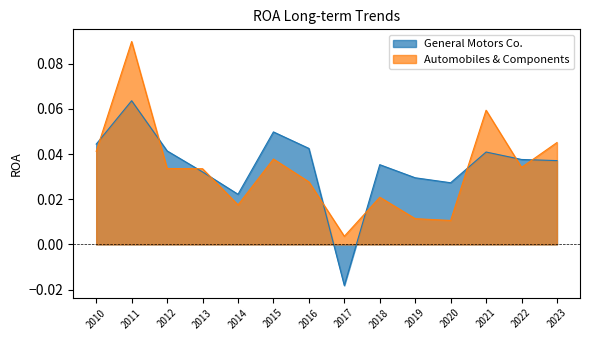

Rank the series by their maximum value, from highest to lowest.

Automobiles & Components, General Motors Co.